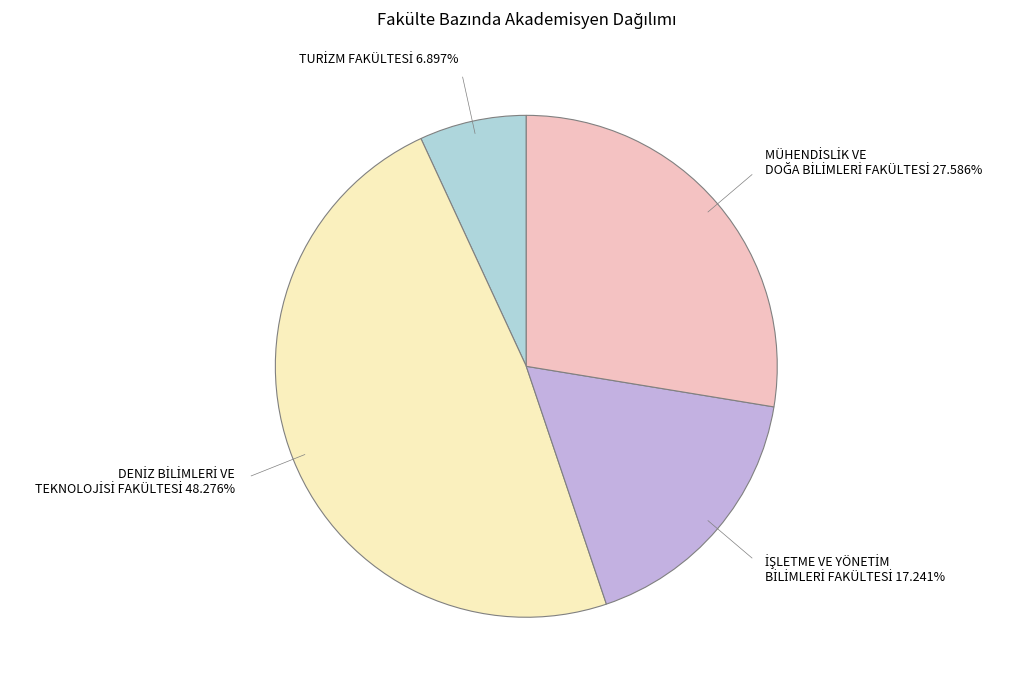

Does any single category account for the majority?

No